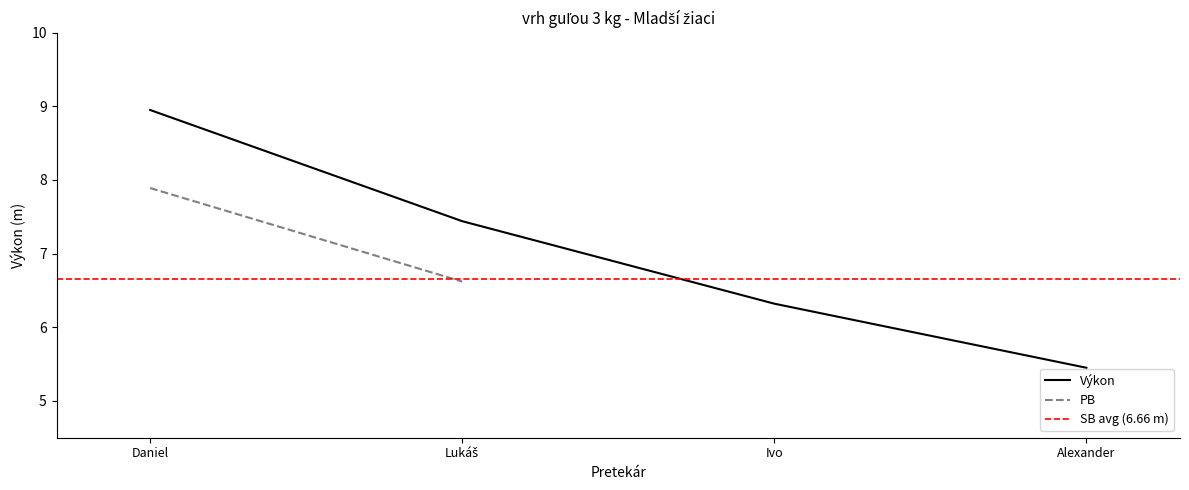

Which category has the highest value in the Výkon series?

Daniel